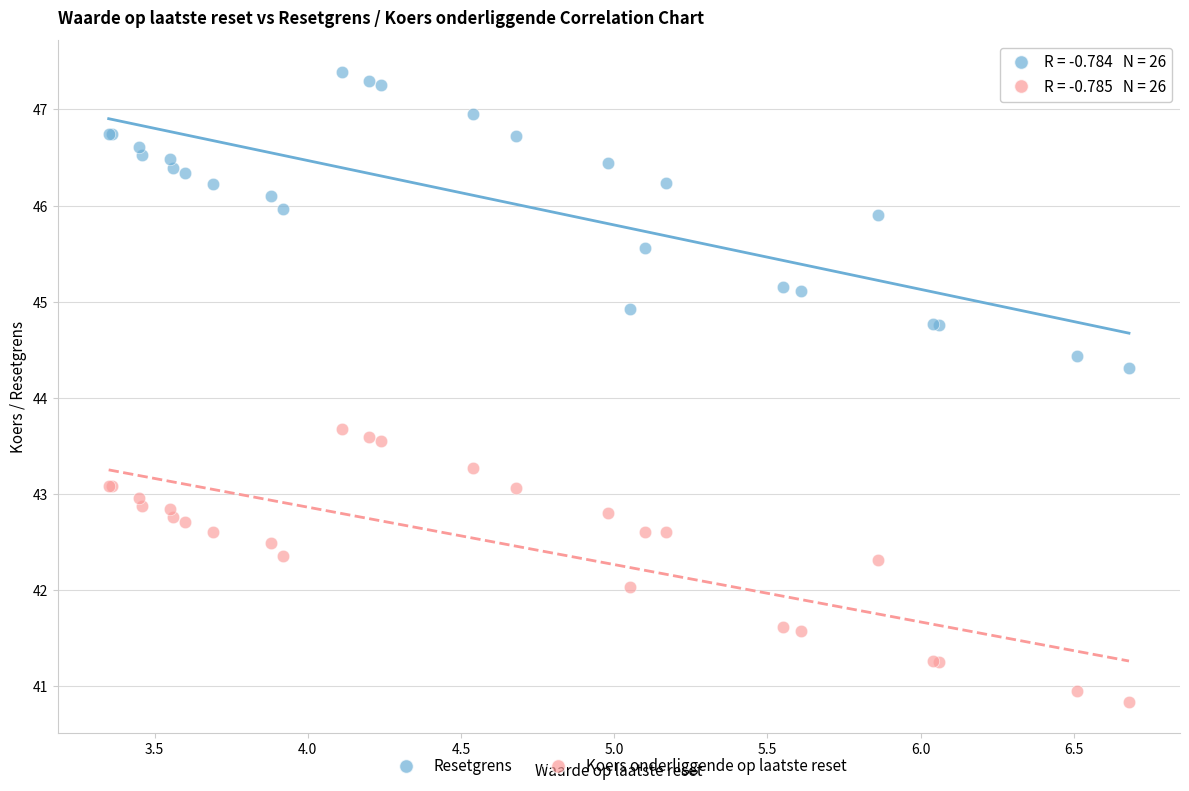

Which series reaches the maximum Y coordinate?

Resetgrens